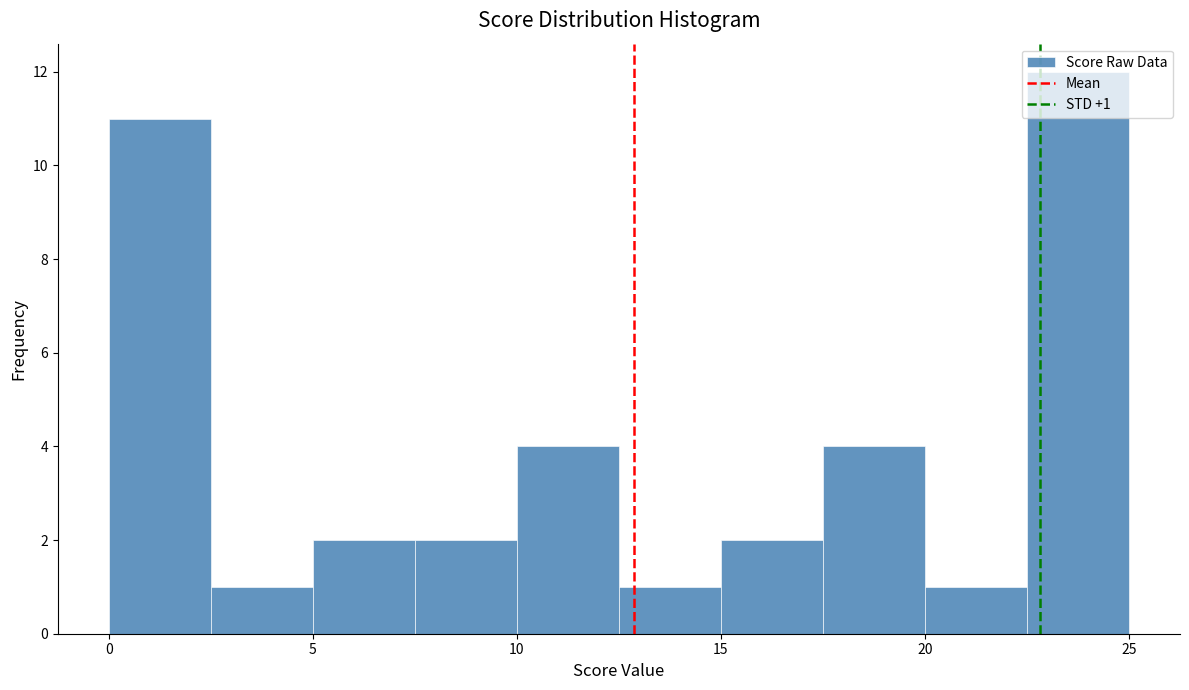

Over which range of the x-axis is the bar tallest?

22.5 to 25.0